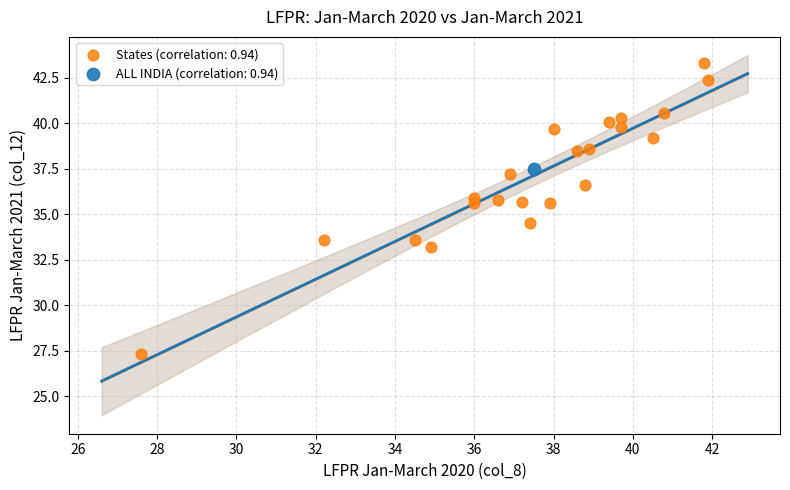

What are all the series names shown in the legend?

States (correlation: 0.94), ALL INDIA (correlation: 0.94)